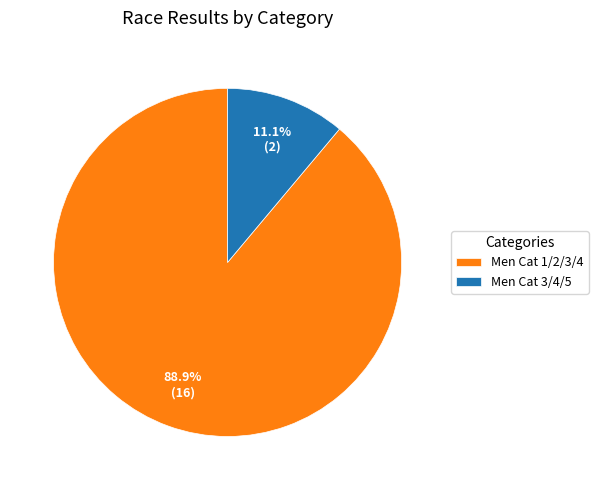

Between Men Cat 1/2/3/4 and Men Cat 3/4/5, which is larger?

Men Cat 1/2/3/4